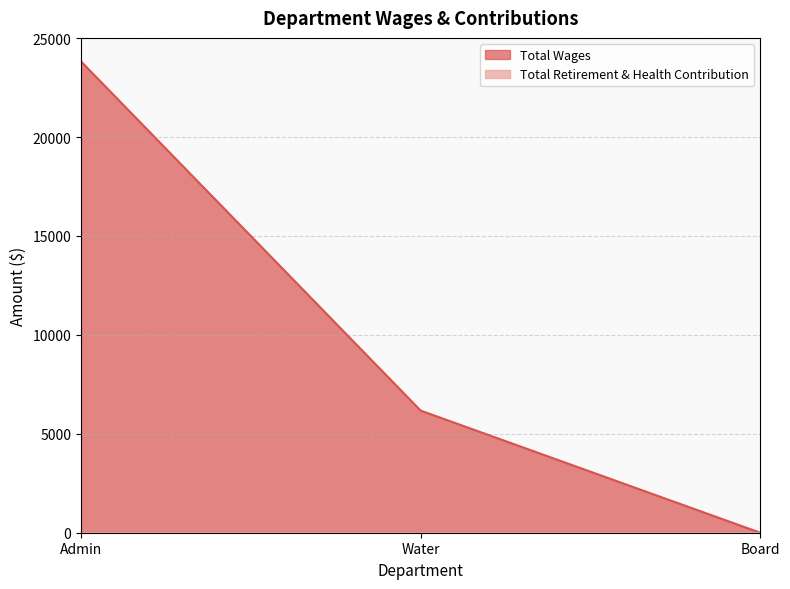

The value at Water is 9458. True or false?

False